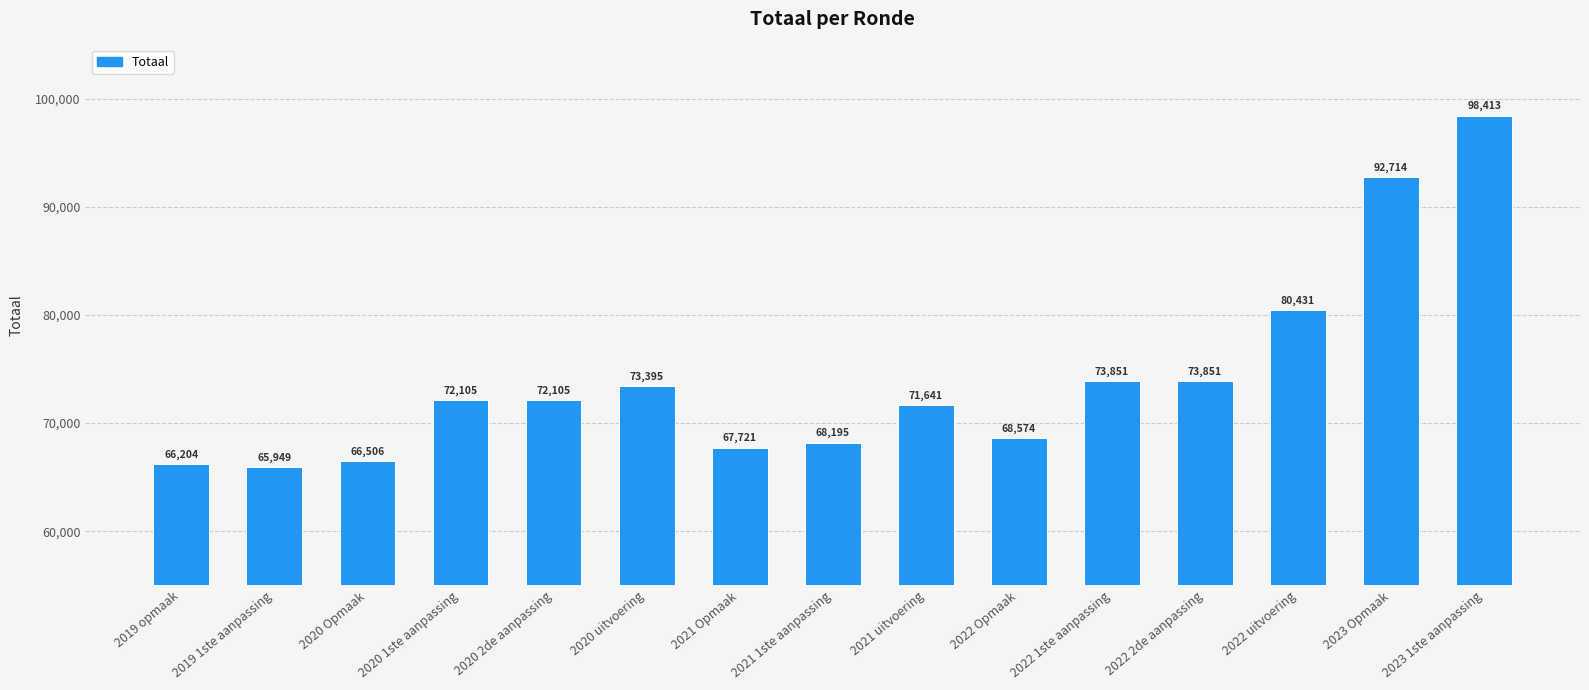

Count the number of data series in this chart.

1